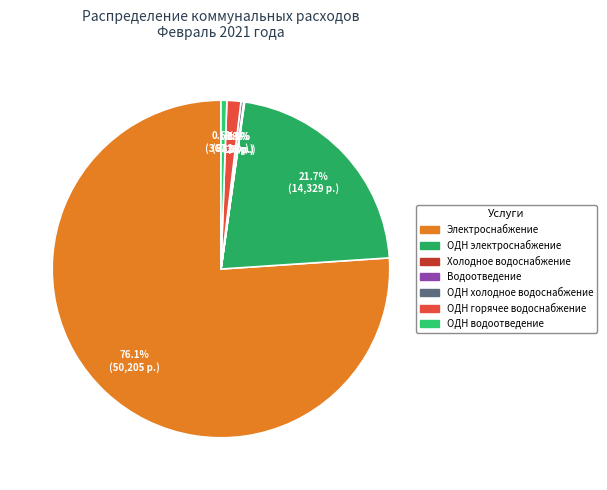

To the nearest percent, what portion does Электроснабжение represent?

76%